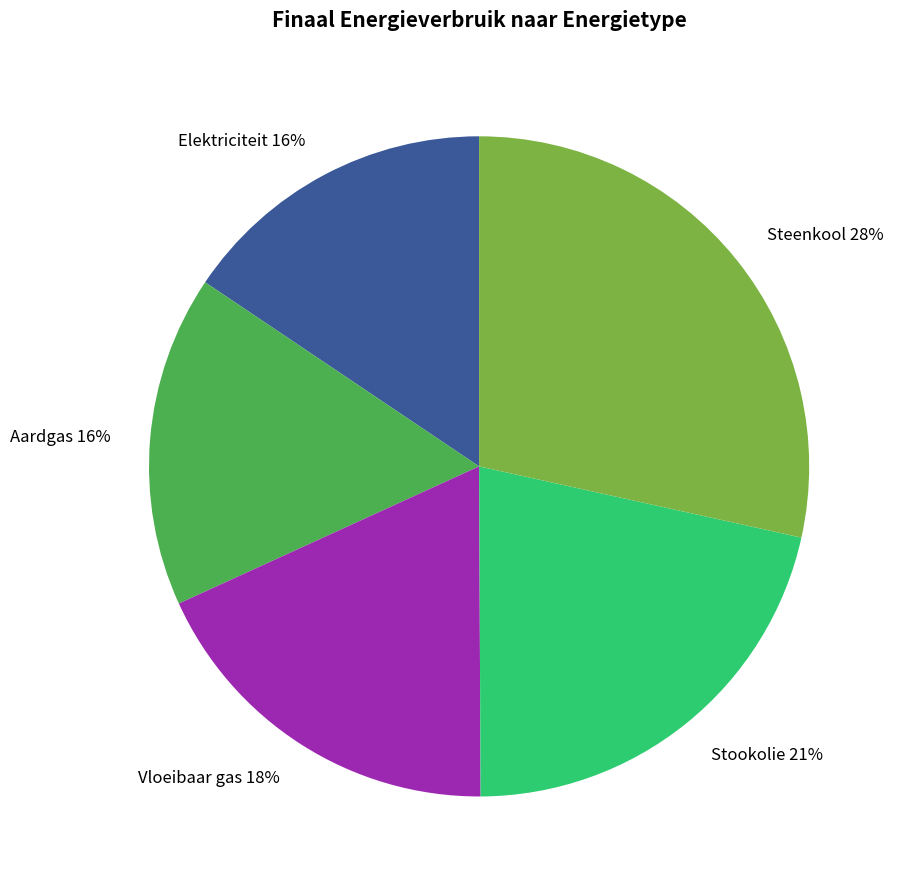

Which category has the biggest portion of the pie?

Steenkool